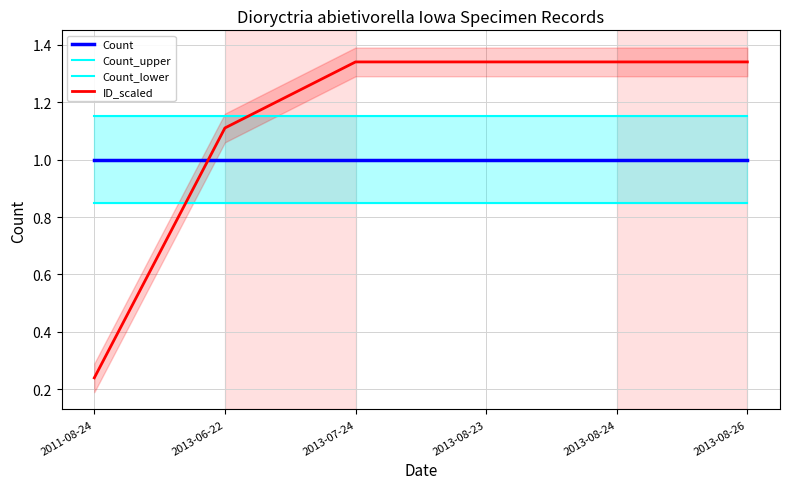

True or false: ID_scaled has a value of 0.2 at 2011-08-24.

True